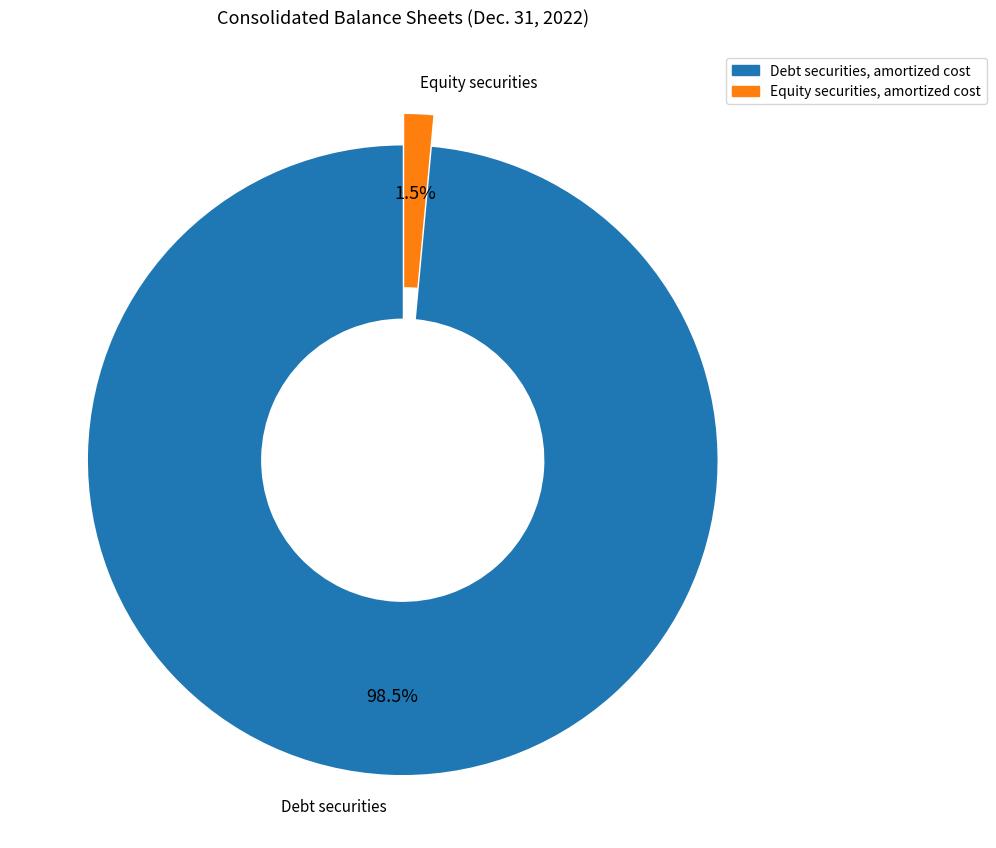

Which has a higher value, Debt securities, amortized cost or Equity securities, amortized cost?

Debt securities, amortized cost